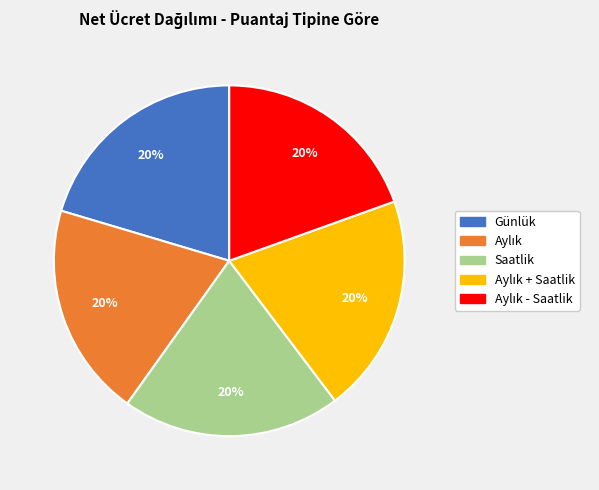

How many slices are in this pie chart?

5